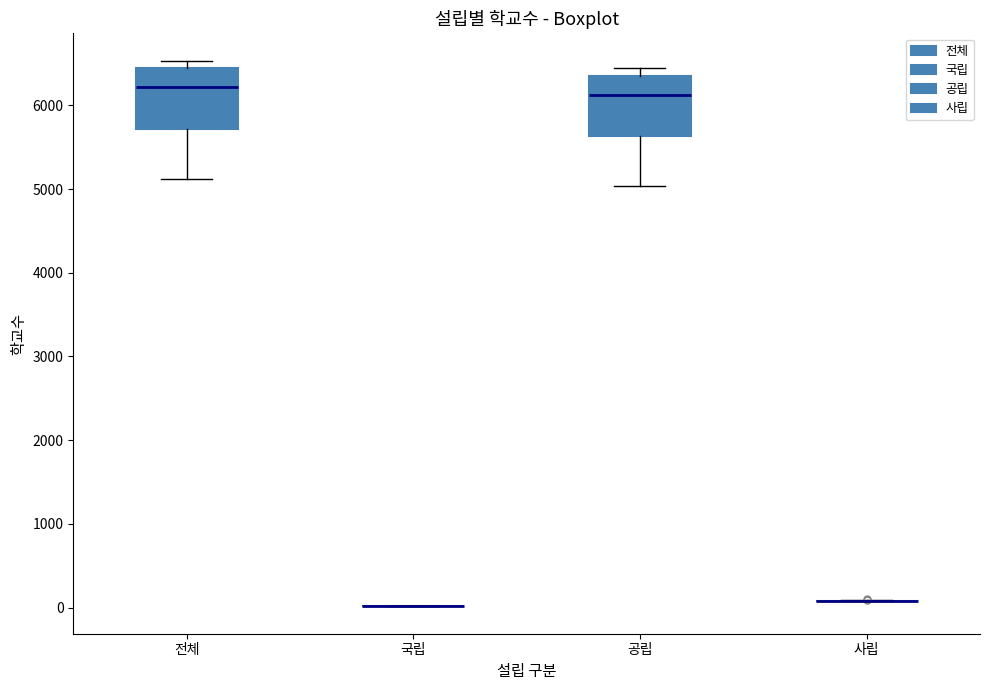

Where is the lower edge of the box for 전체 on the y-axis? The values are not printed on the chart, so give them approximately, as read against the axis.

5700